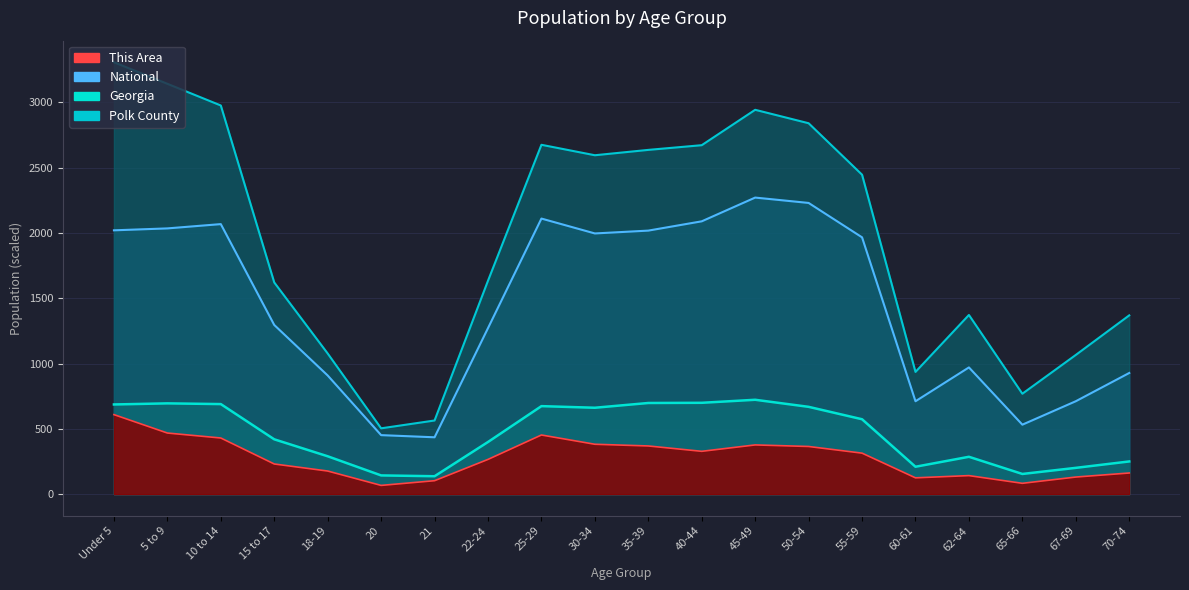

What is the label of the 8th point from the left?

22-24